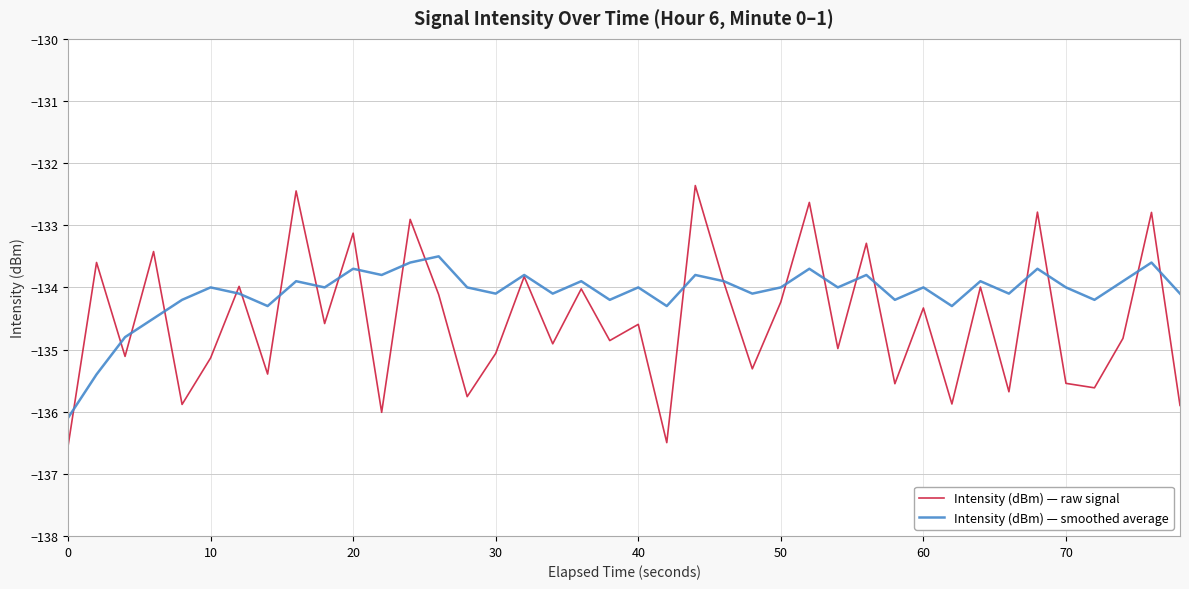

Which series has the largest total across all categories?

Intensity (dBm) — smoothed average